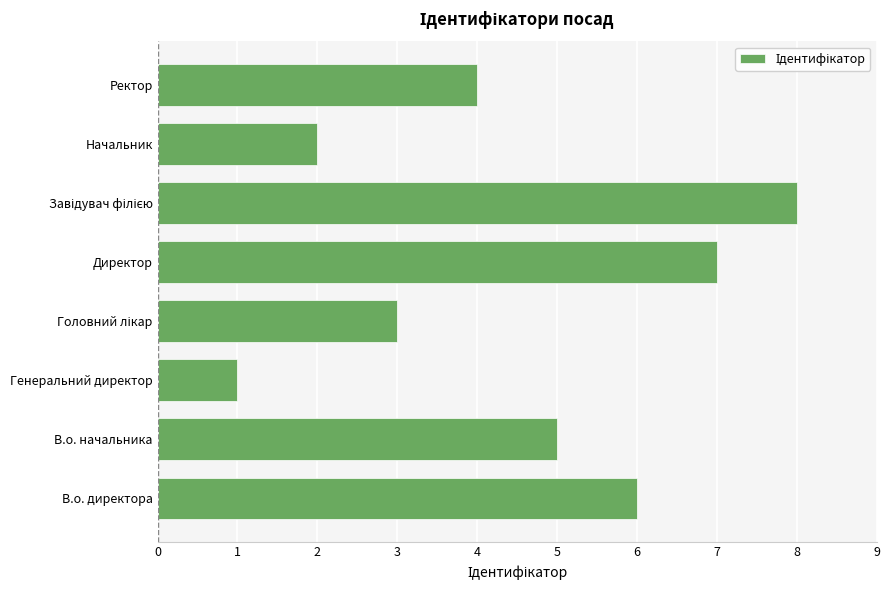

What is the difference between the second highest and minimum values?

6